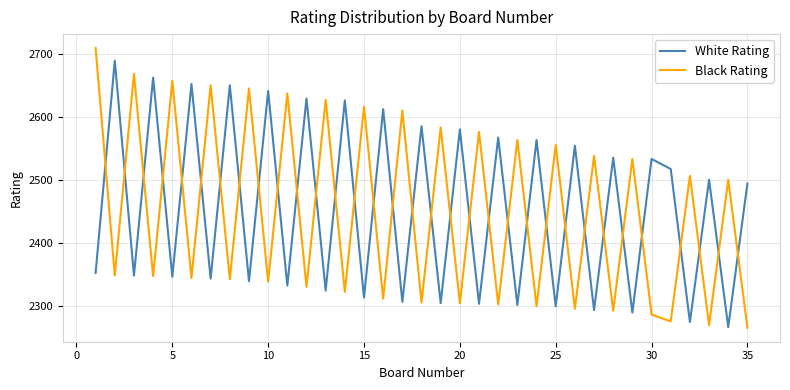

List the series in order of their peak value, lowest first.

White Rating, Black Rating